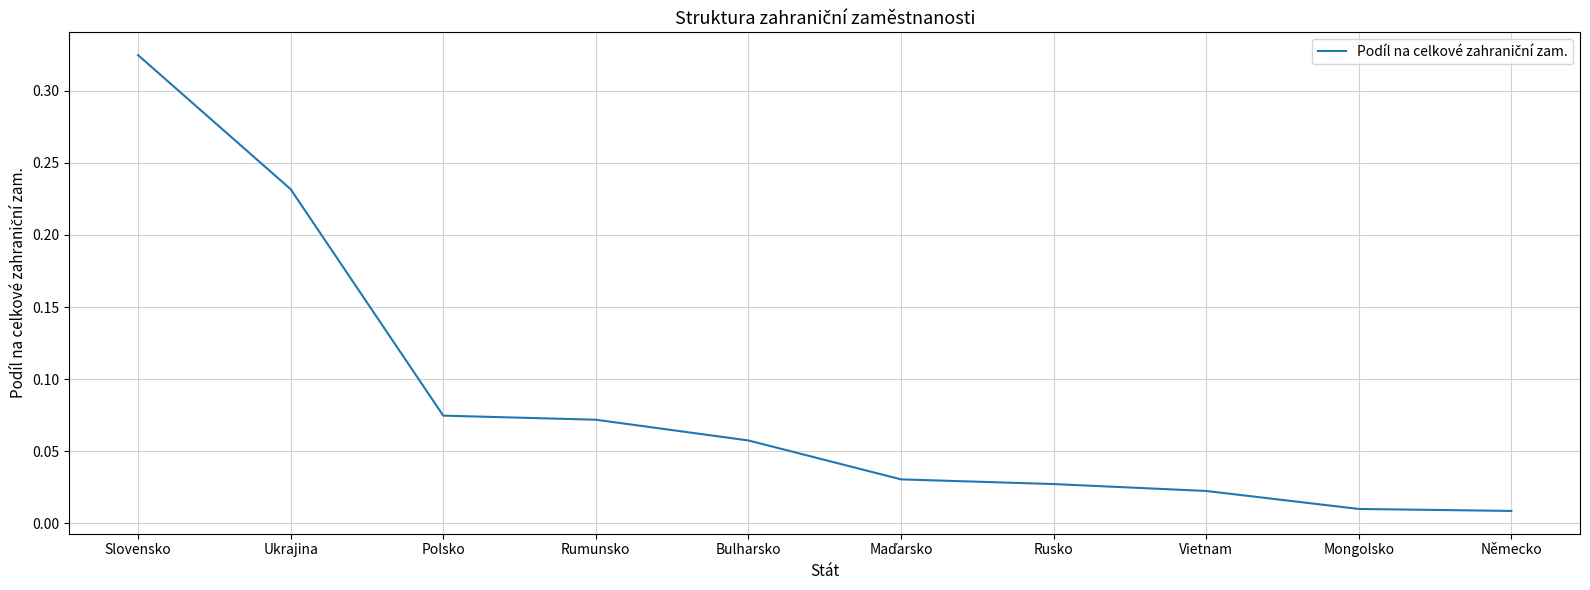

The value at Slovensko is 0.5. True or false?

False